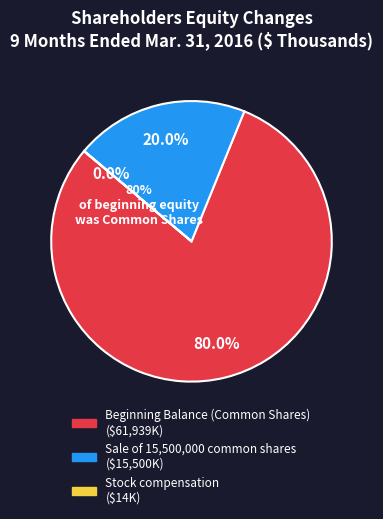

What percentage is the Beginning Balance (Common Shares) slice, to the nearest percent?

80%